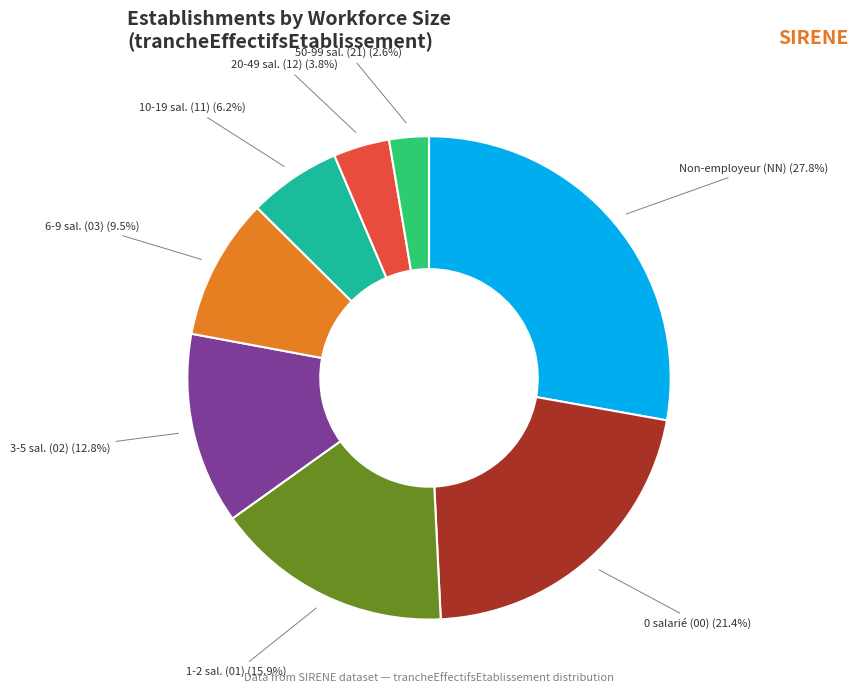

To the nearest percent, what is the difference between the largest and smallest slice percentages?

25%